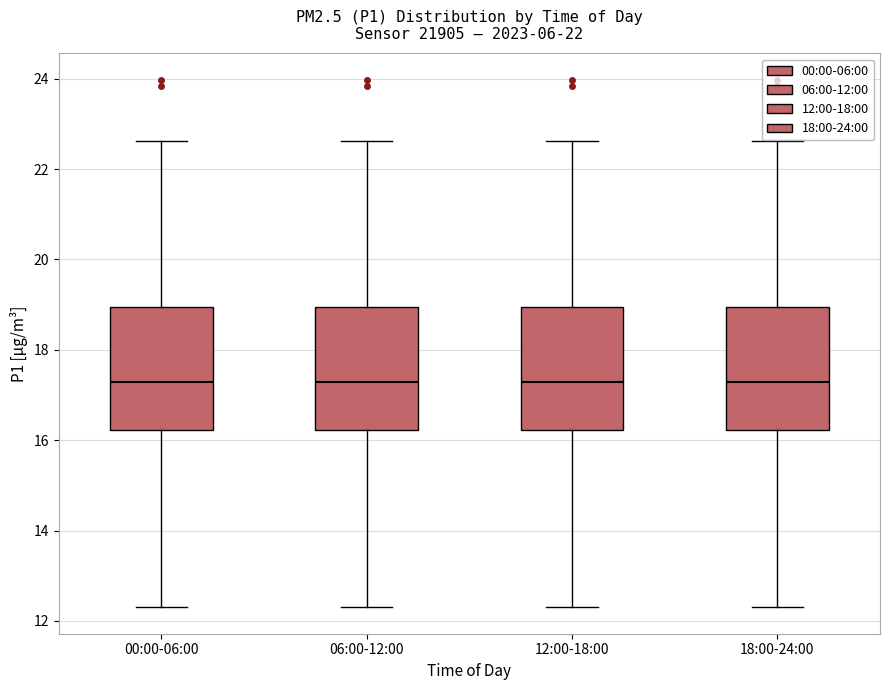

Where is the upper edge of the box for 00:00-06:00 on the y-axis? The values are not printed on the chart, so give them approximately, as read against the axis.

19.0